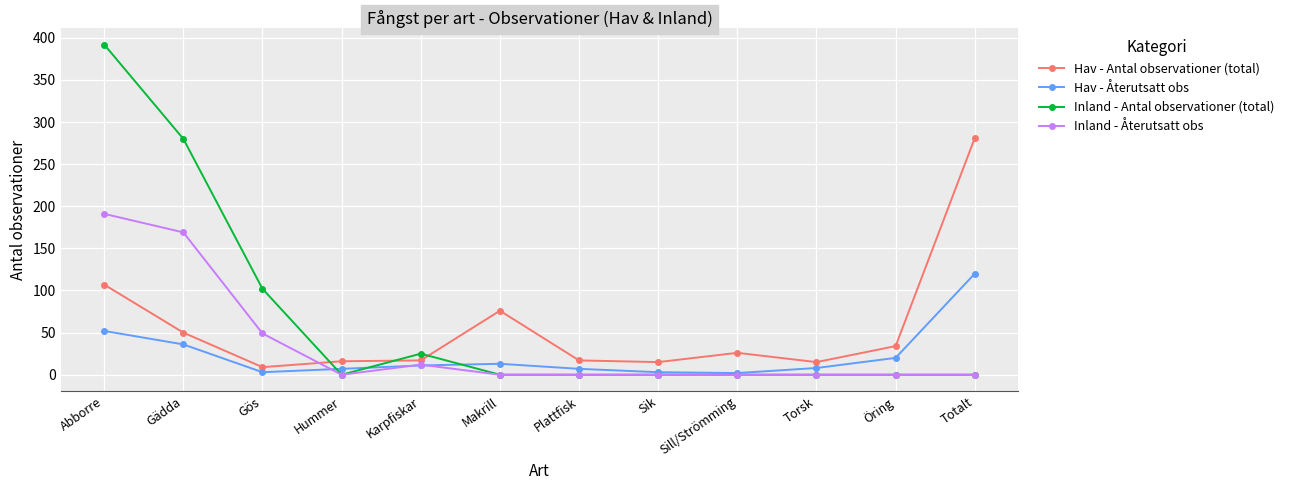

The value of Inland - Återutsatt obs at Totalt is 131. True or false?

False